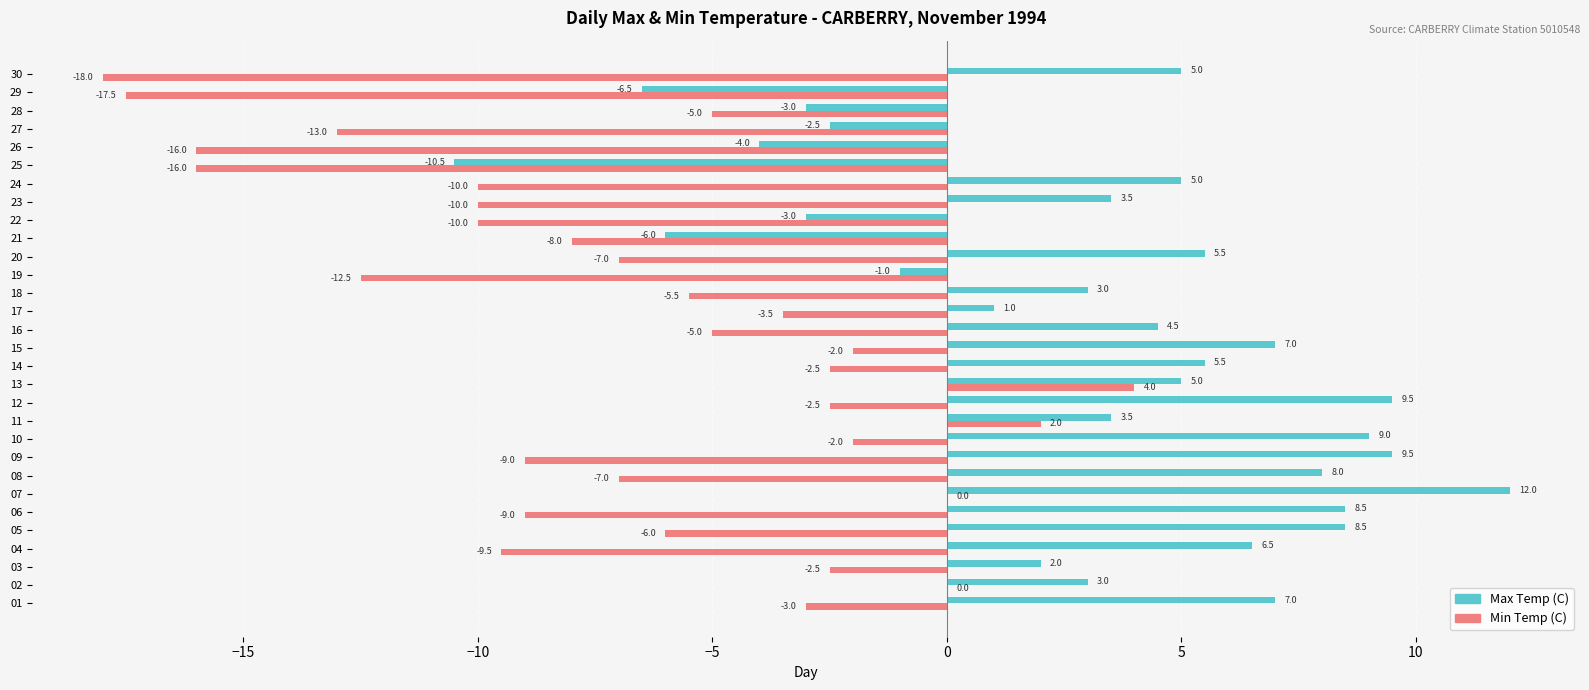

Which category has the highest value in the Min Temp (C) series?

13